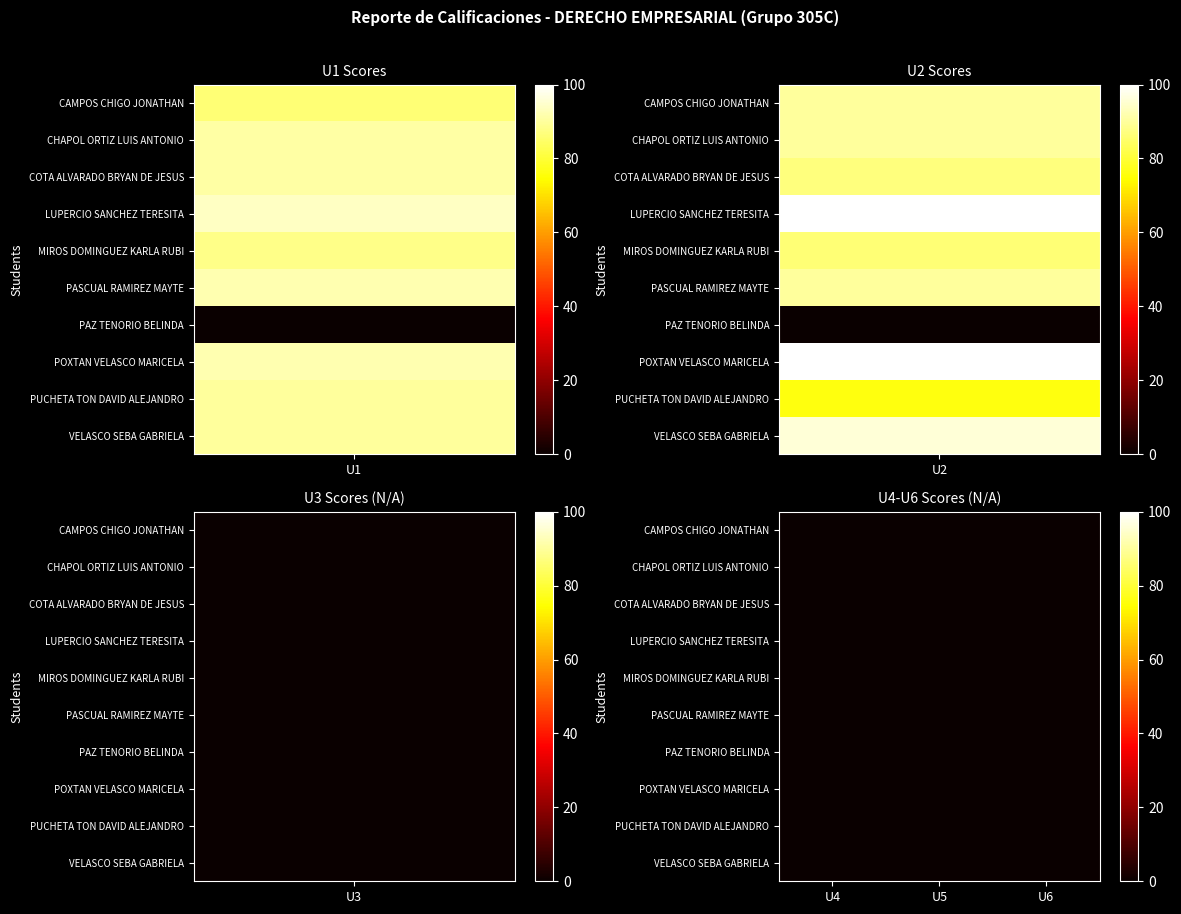

What is the maximum value for LUPERCIO SANCHEZ TERESITA?

100